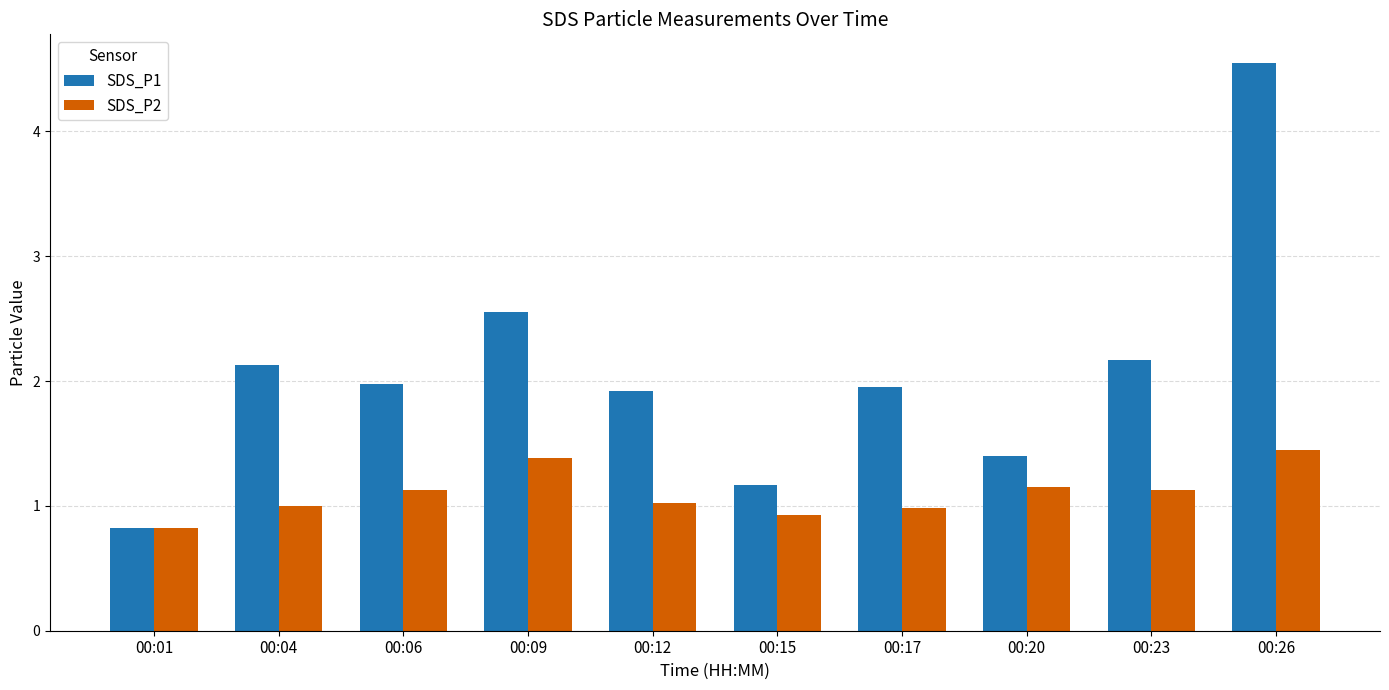

What are all the series names shown in the legend?

SDS_P1, SDS_P2